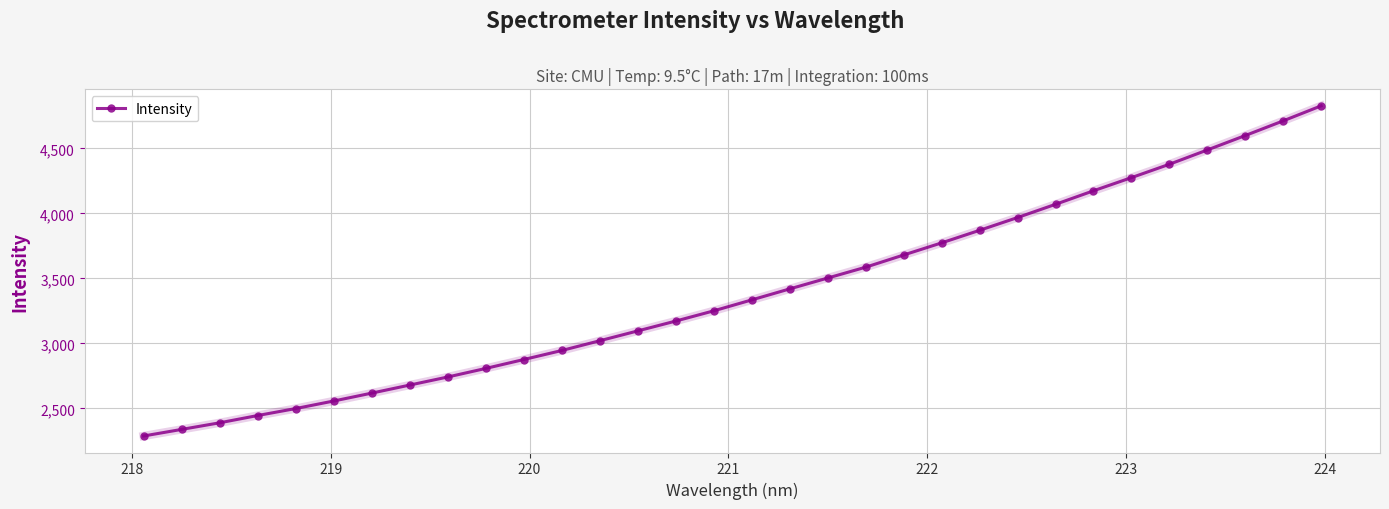

Is this an area chart (filled region under the line)?

No